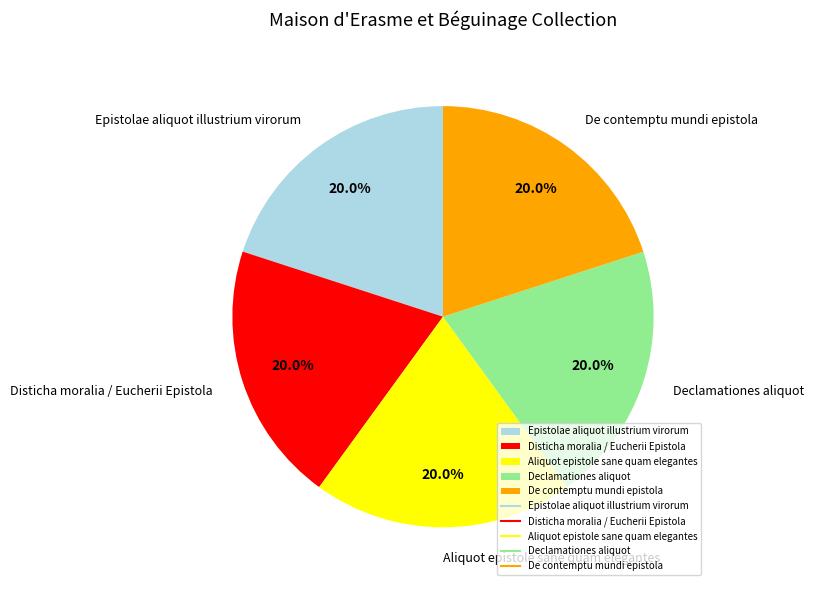

The Epistolae aliquot illustrium virorum slice represents 20% of the pie. True or false?

True